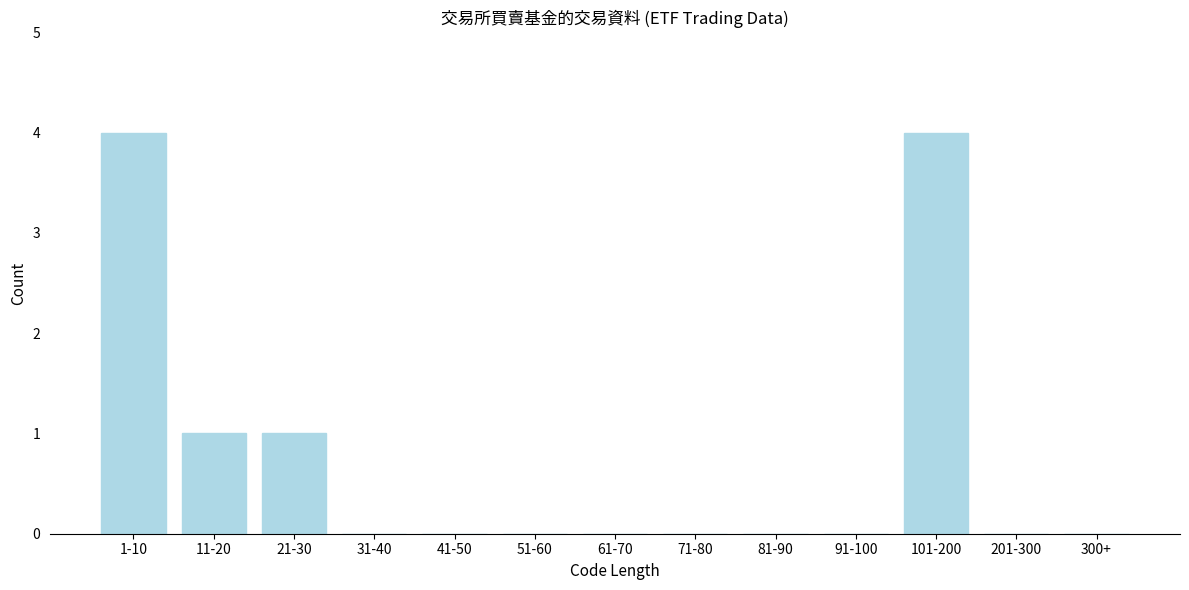

Reading left to right, what are all the values shown in this chart?

1-10=4	11-20=1	21-30=1	31-40=0	41-50=0	51-60=0	61-70=0	71-80=0	81-90=0	91-100=0	101-200=4	201-300=0	300+=0